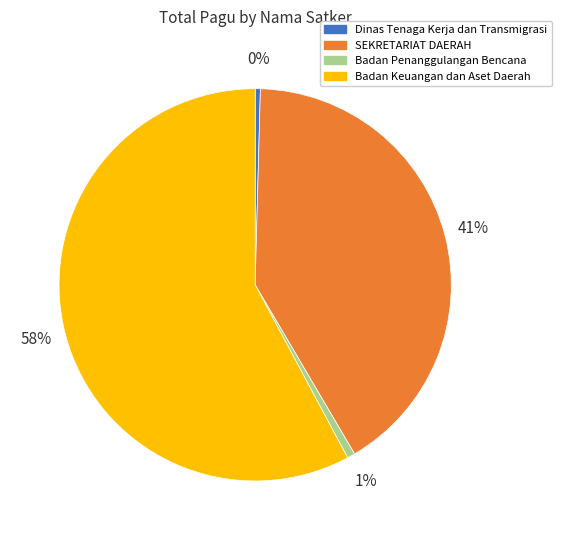

To the nearest percent, what is the average slice percentage?

25%